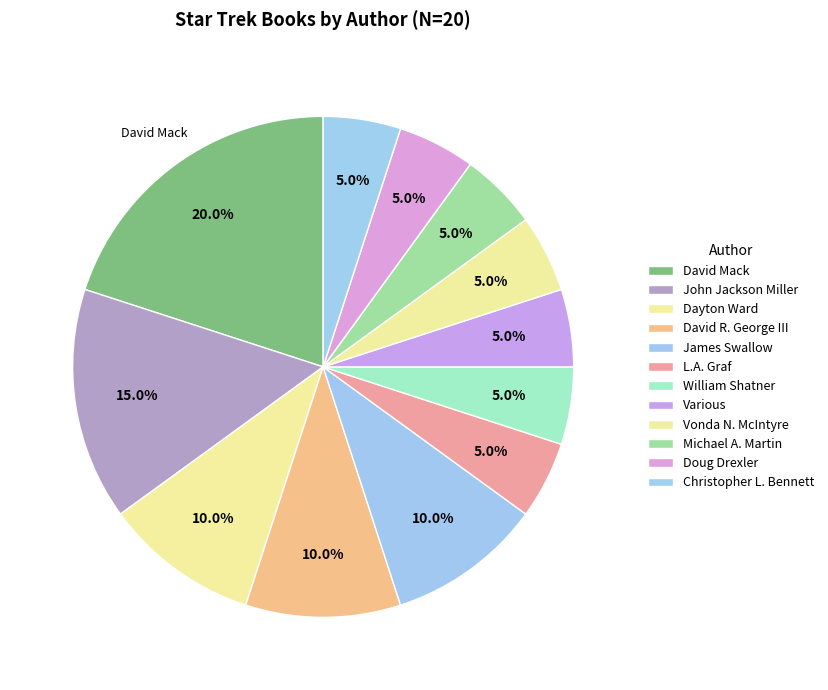

Rank the categories by value from lowest to highest.

L.A. Graf, William Shatner, Various, Vonda N. McIntyre, Michael A. Martin, Doug Drexler, Christopher L. Bennett, Dayton Ward, David R. George III, James Swallow, John Jackson Miller, David Mack